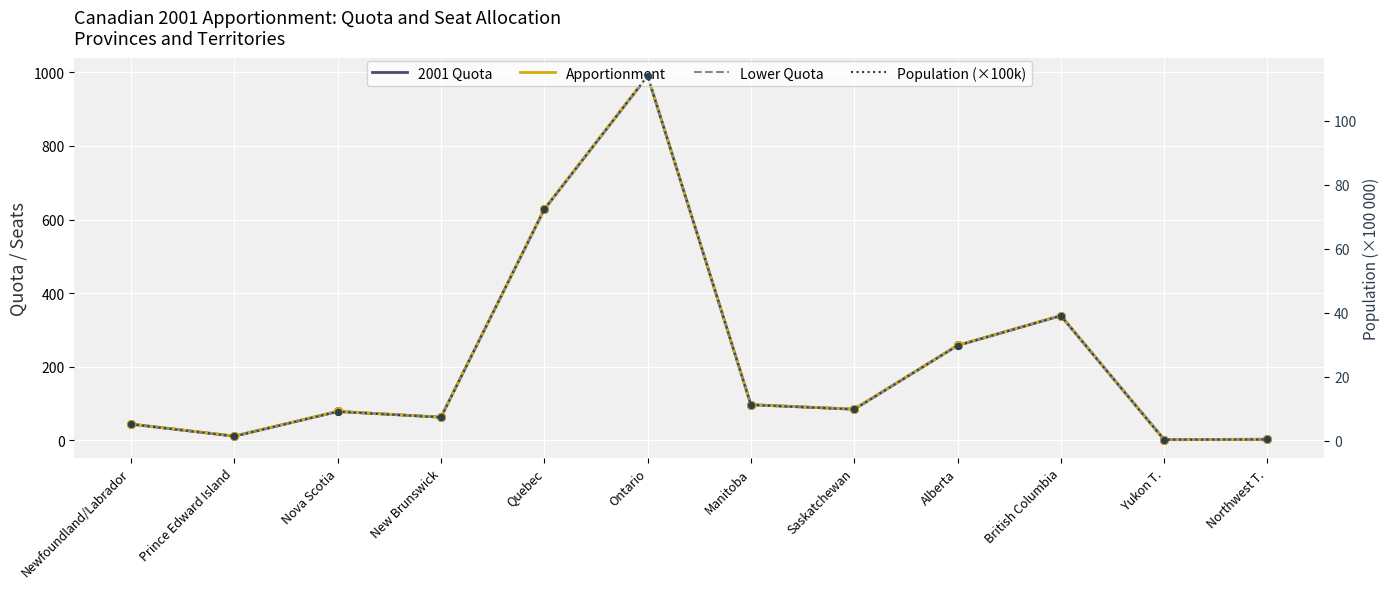

At how many categories does at least one series exceed 498?

2